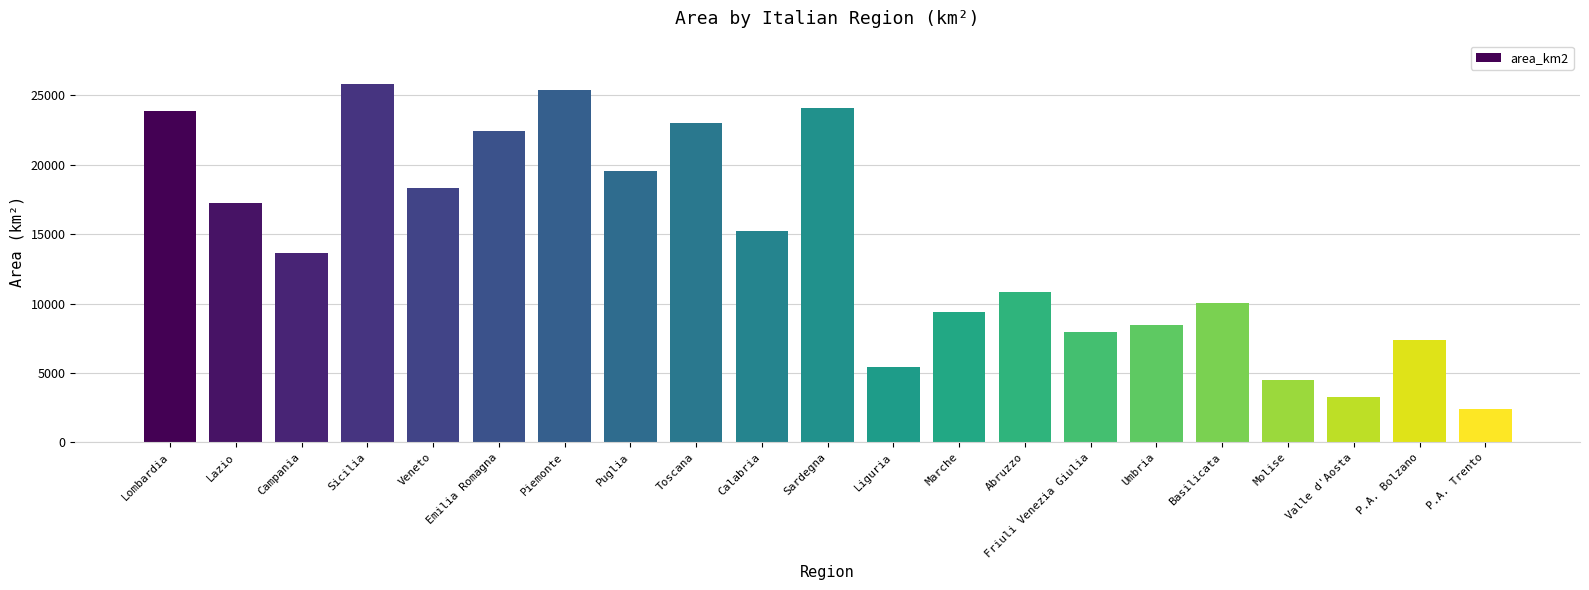

The chart shows a value of 2397 at P.A. Trento. True or false?

True